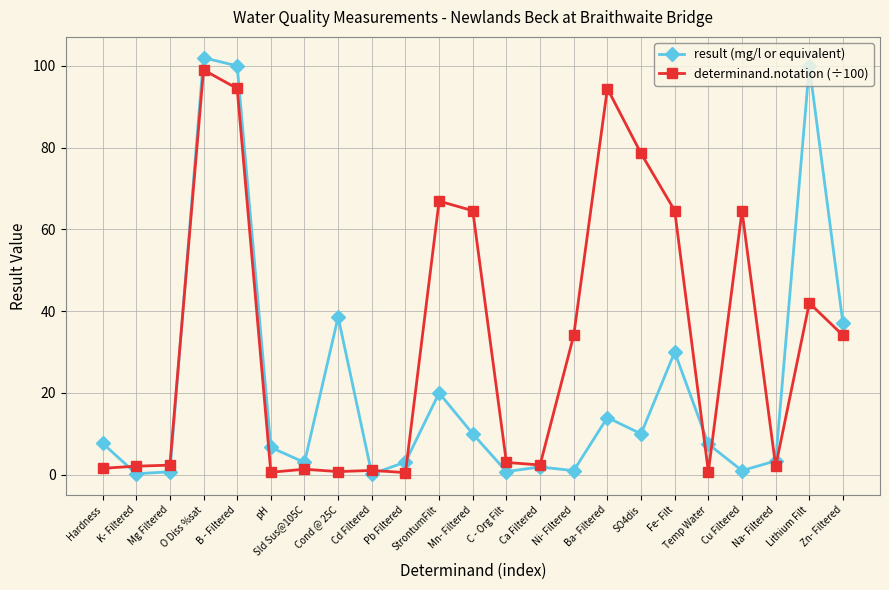

True or false: result (mg/l or equivalent) has a value of 3.8 at Ba- Filtered.

False